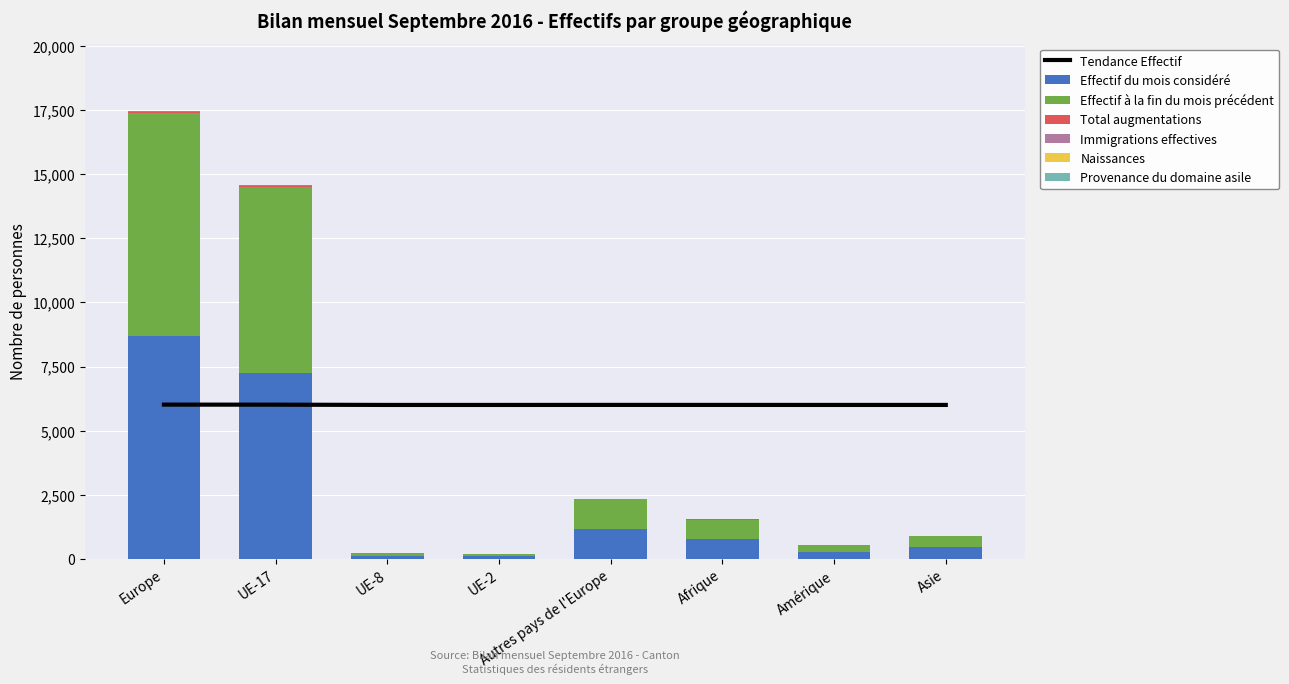

True or false: Effectif du mois considéré has a value of 14066 at Europe.

False